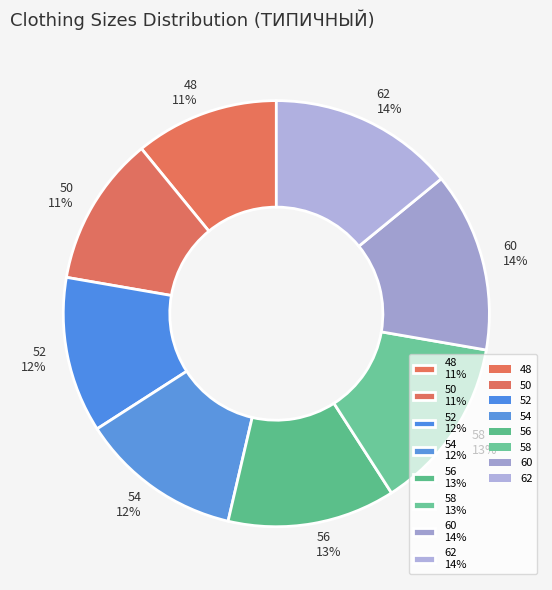

Does 60 14% account for over 50% of the chart?

No